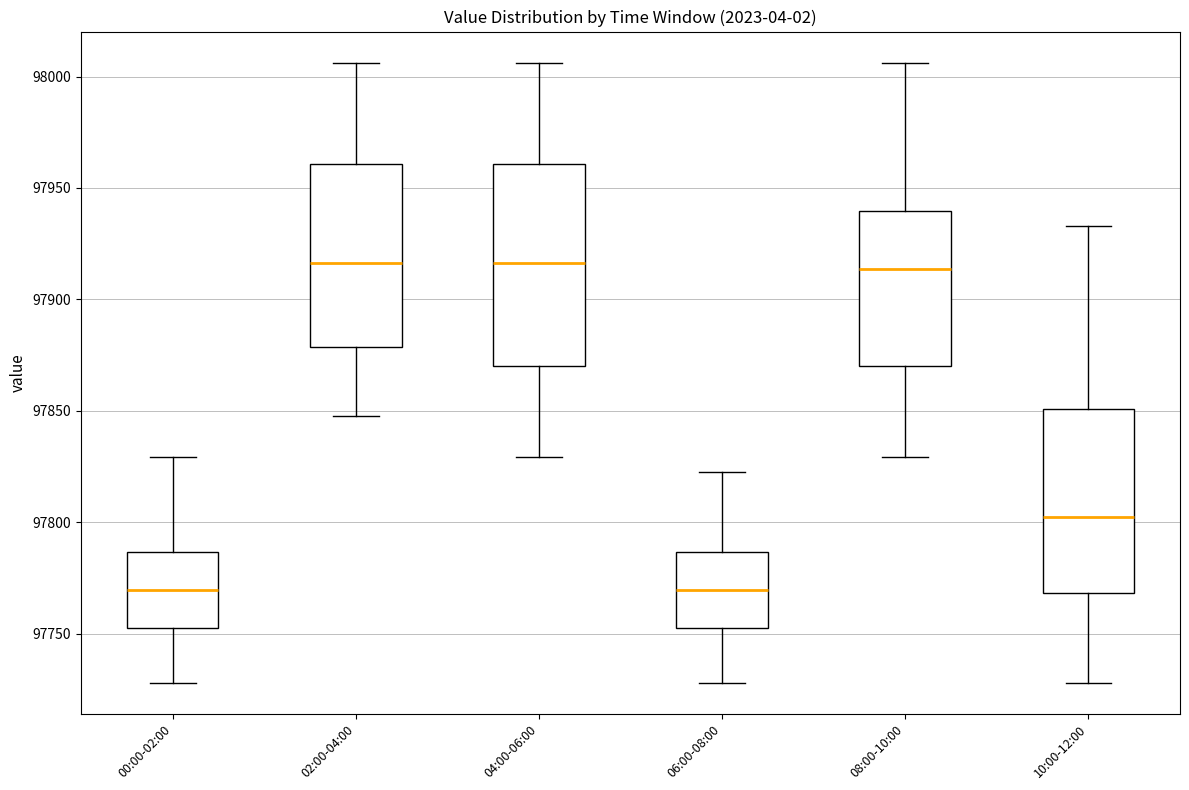

Reading left to right, transcribe this box plot: for each box, give where its median line is, the range the box spans, and where its two whiskers end, as read against the y-axis. The values are not printed on the chart, so give them approximately, as read against the axis.

00:00-02:00: median 97770, box 97755 to 97785, whiskers 97730 to 97830
02:00-04:00: median 97915, box 97880 to 97960, whiskers 97850 to 98005
04:00-06:00: median 97915, box 97870 to 97960, whiskers 97830 to 98005
06:00-08:00: median 97770, box 97755 to 97785, whiskers 97730 to 97820
08:00-10:00: median 97915, box 97870 to 97940, whiskers 97830 to 98005
10:00-12:00: median 97800, box 97770 to 97850, whiskers 97730 to 97935